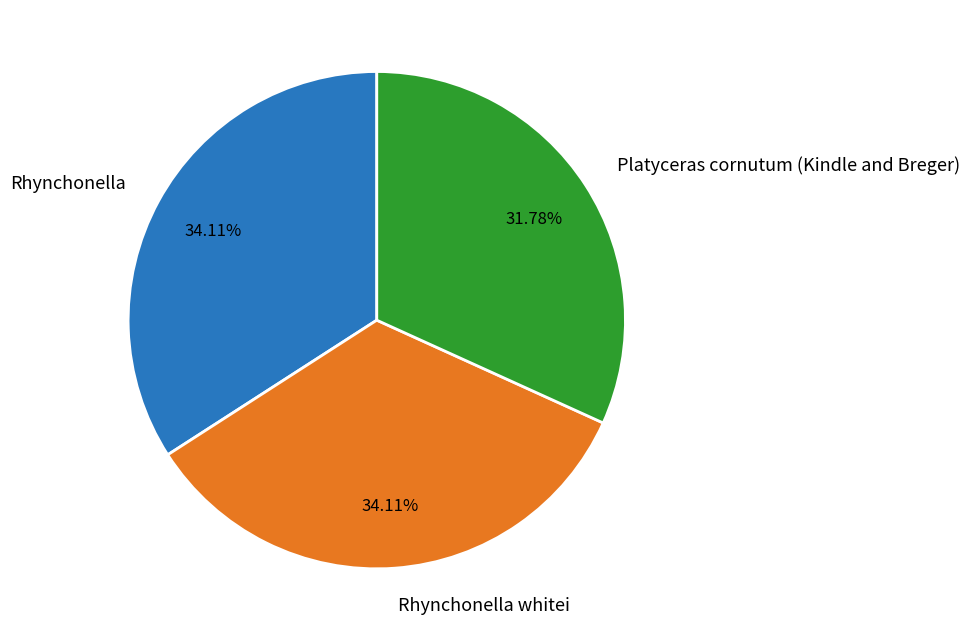

Which slice is the smallest?

Platyceras cornutum (Kindle and Breger)